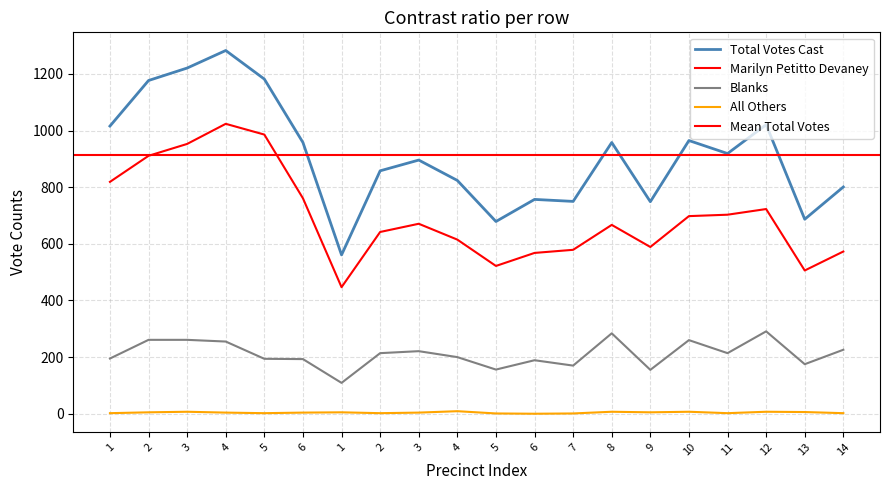

What value does the Marilyn Petitto Devaney series have at 9?

589